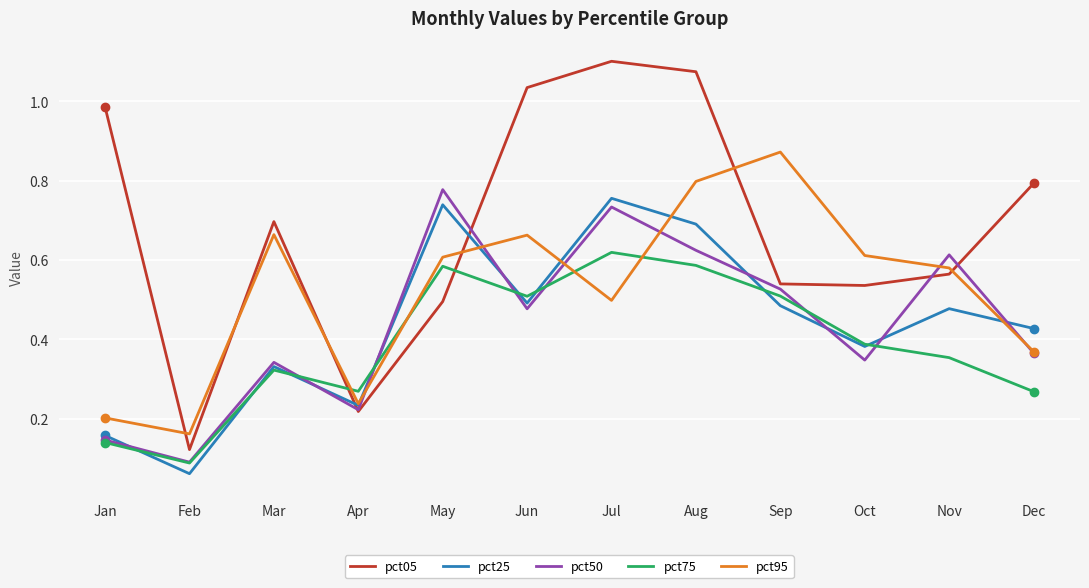

Which category has the highest value across all series?

Jul